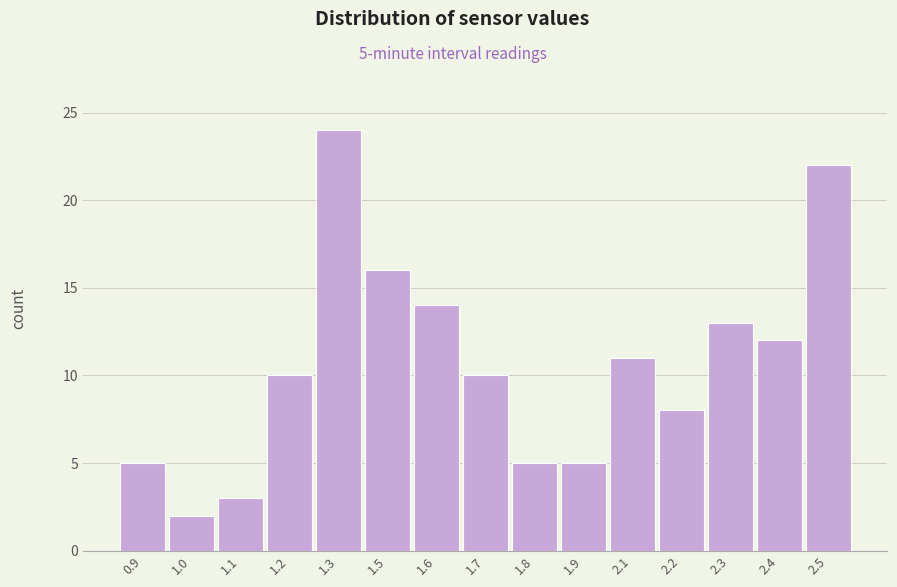

Reading left to right, what are all the values shown in this chart?

0.9=5	1.0=2	1.1=3	1.2=10	1.3=24	1.5=16	1.6=14	1.7=10	1.8=5	1.9=5	2.1=11	2.2=8	2.3=13	2.4=12	2.5=22